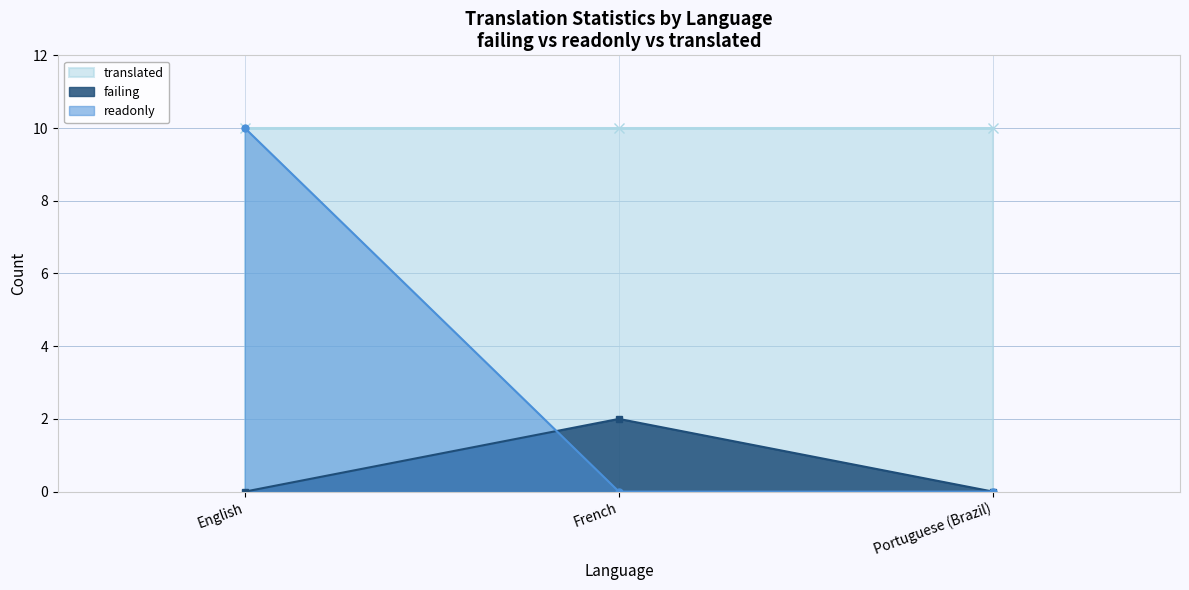

How many positive values does the readonly series have?

1